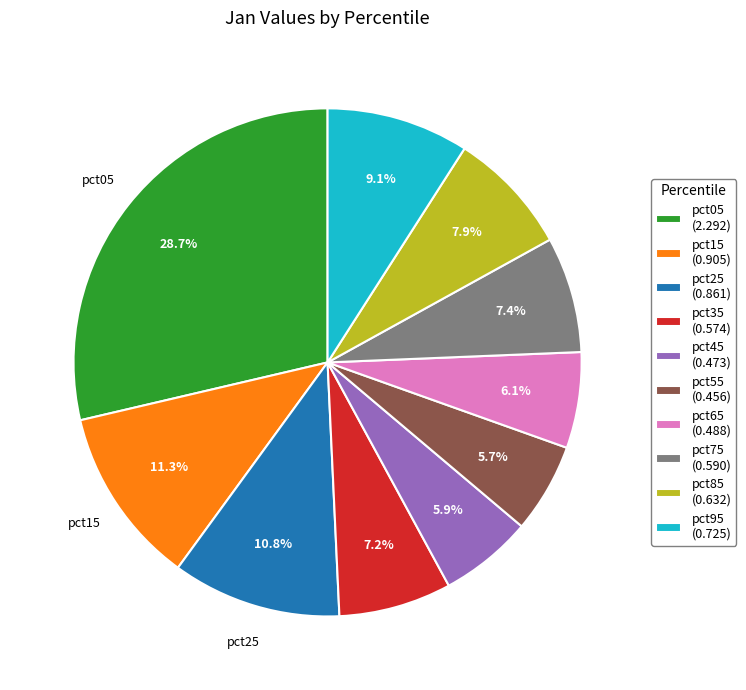

How much of the chart is everything except pct45?

94.1%